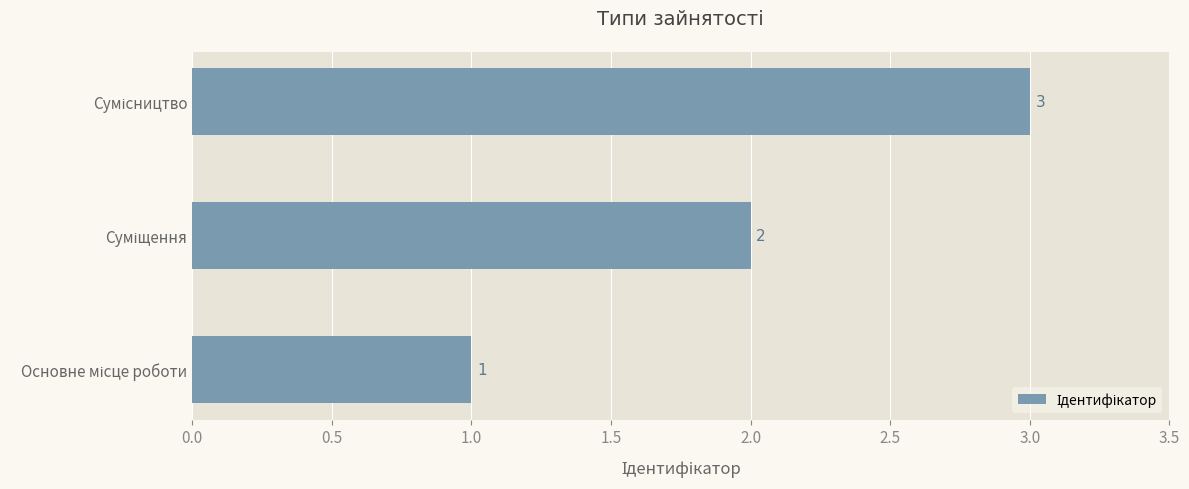

Count the values in the range 1 to 3.

3